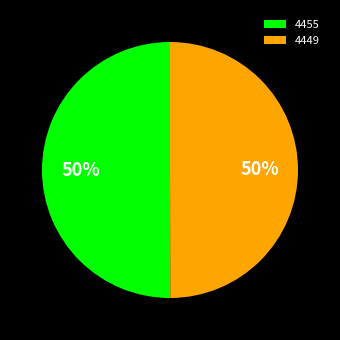

Combined, do 4449 and 4455 account for over 50%?

Yes